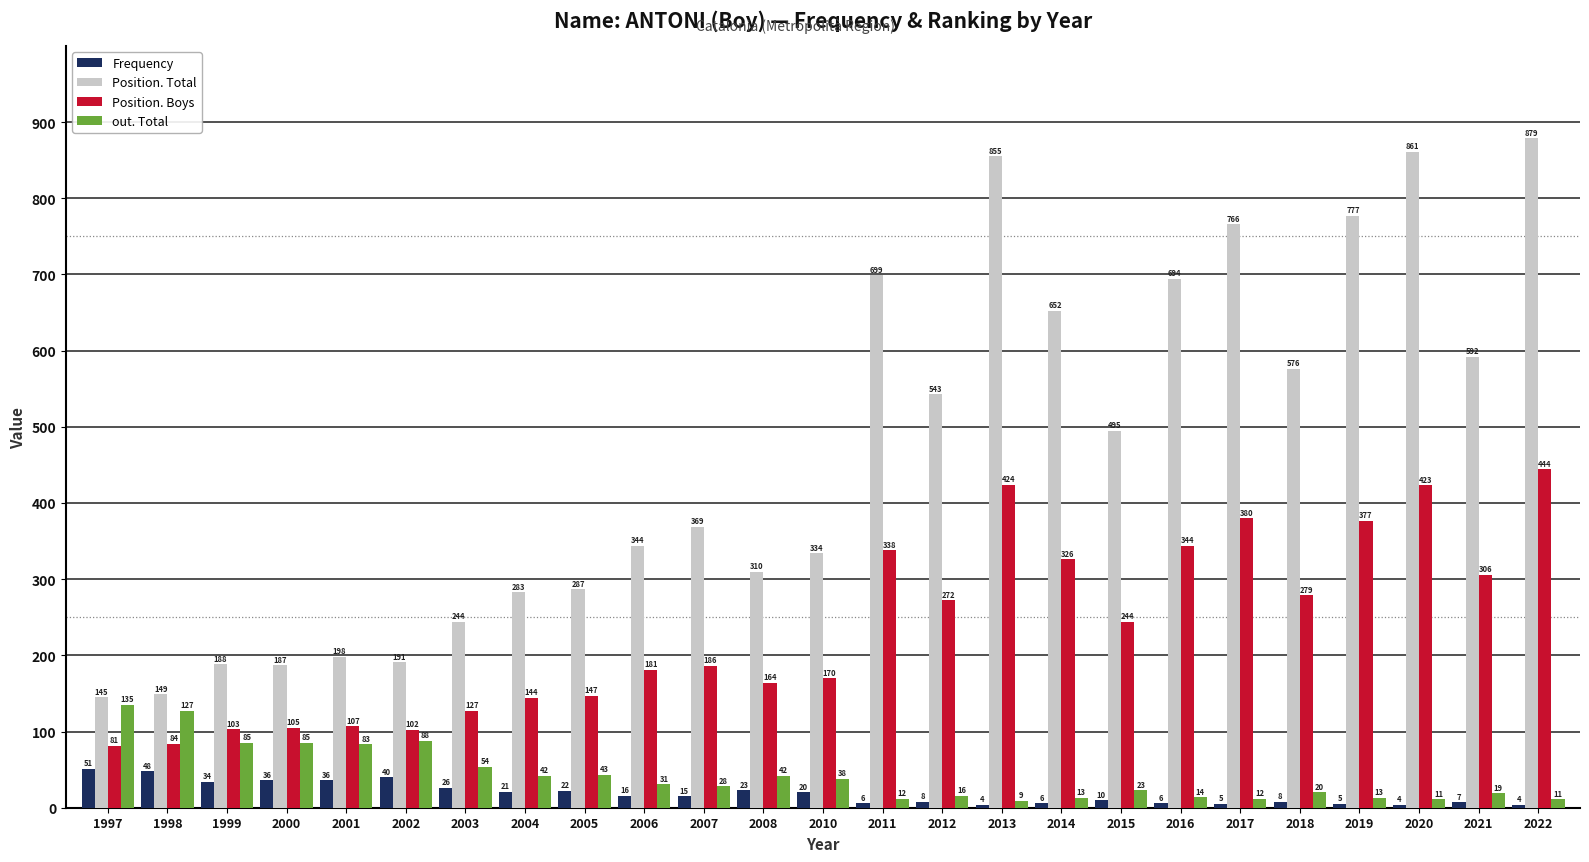

What is the total value across all series at 2003?

451